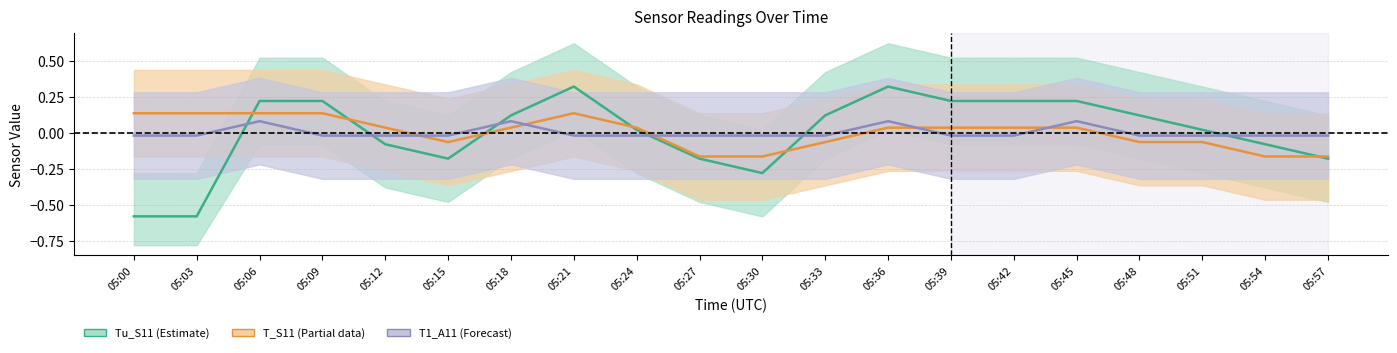

Is the value of T_S11 at 05:51 greater than the value of Tu_S11 at 05:06?

No